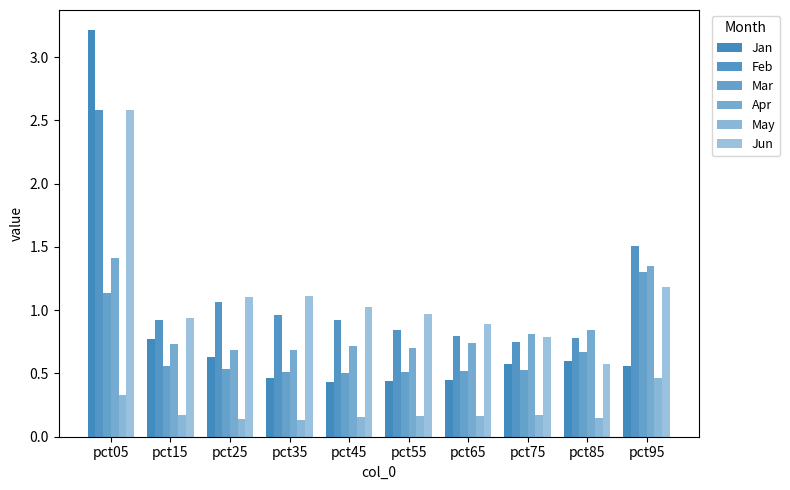

The Feb series shows 1.1 at pct25. True or false?

True